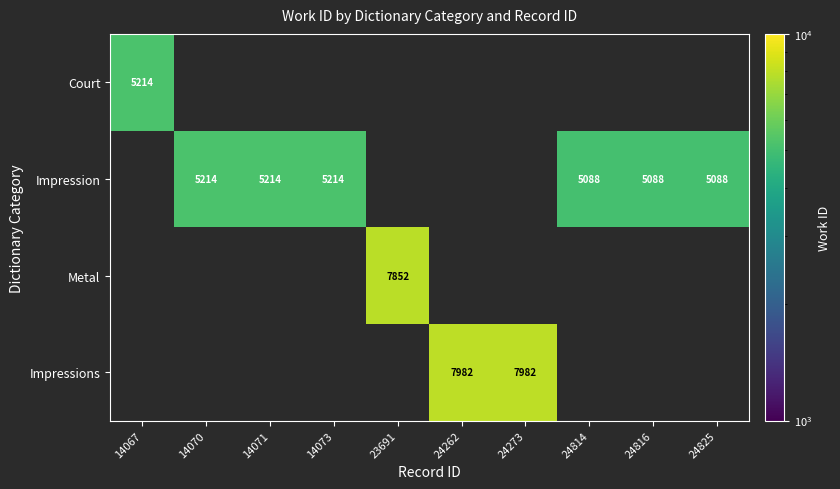

The Impression series shows 5088 at 24816. True or false?

True